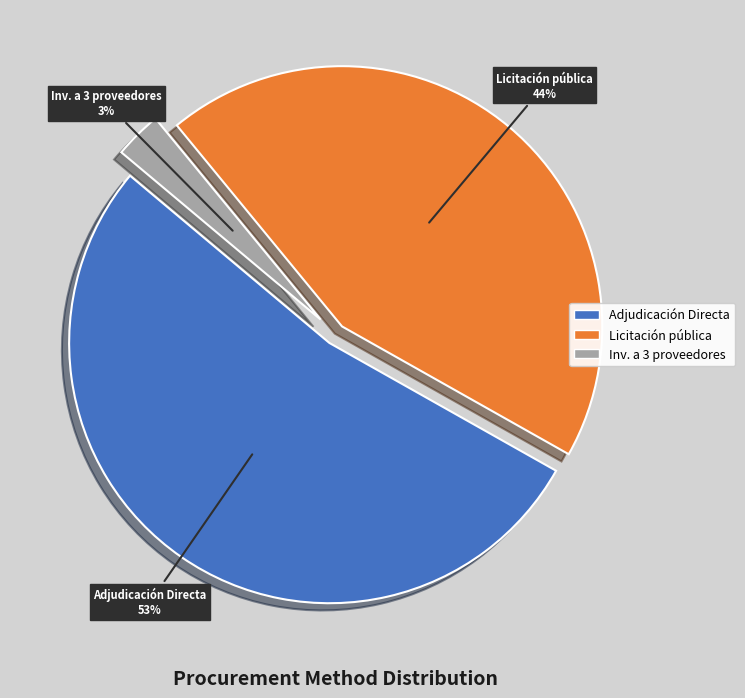

Count the number of slices in the pie.

3